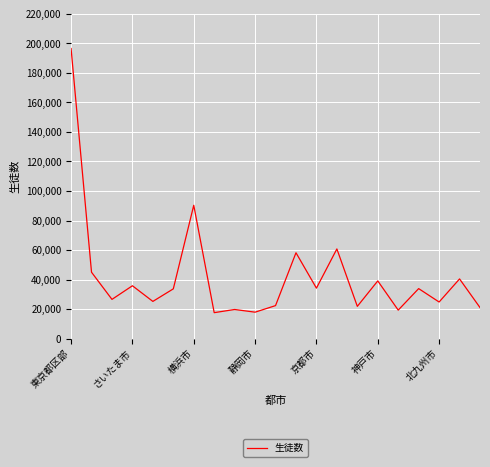

What is the difference between the maximum and second lowest values?

178721